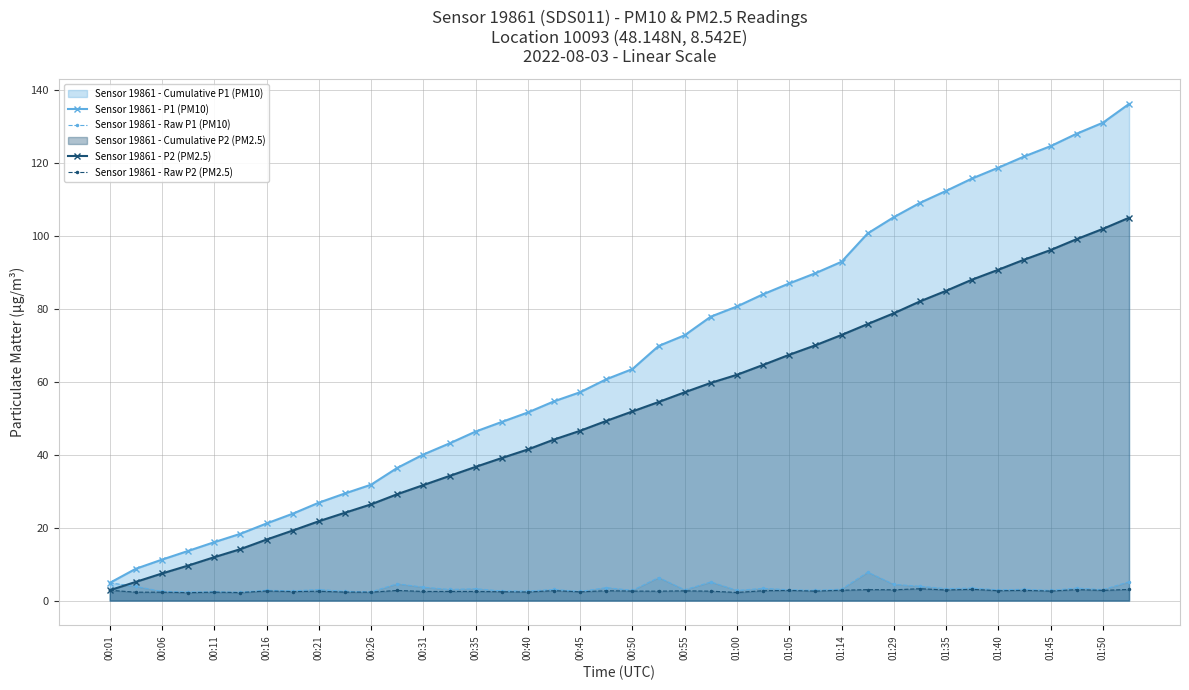

What is the total value across all series at 01:00?

147.5